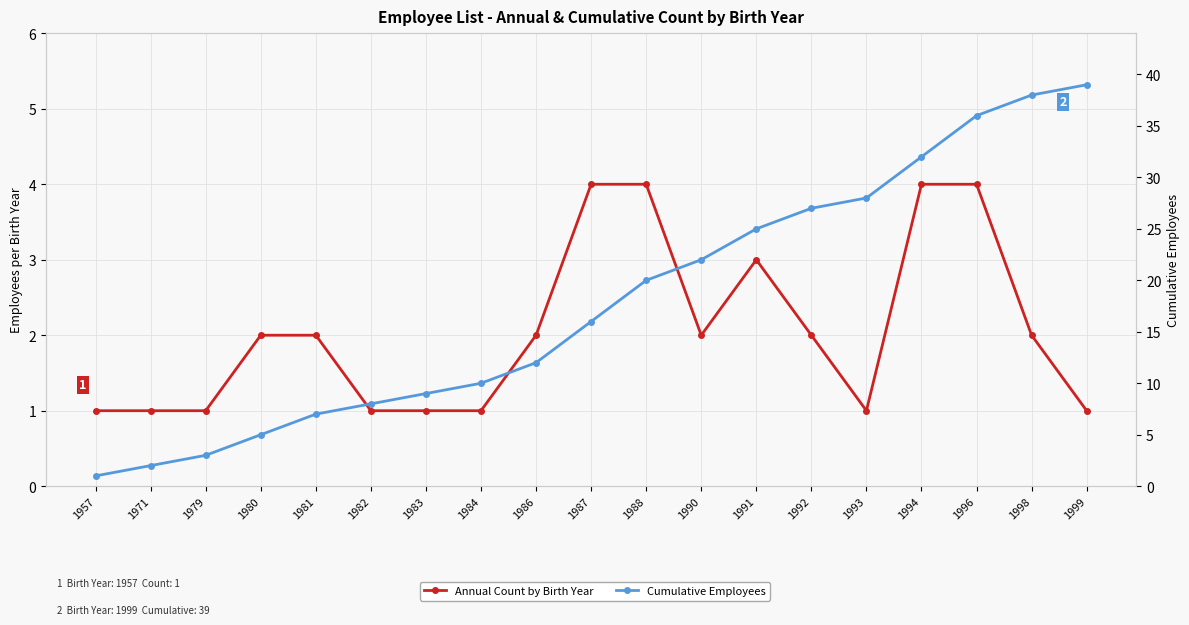

What is the difference between the second highest and second lowest values in the Annual Count by Birth Year series?

3